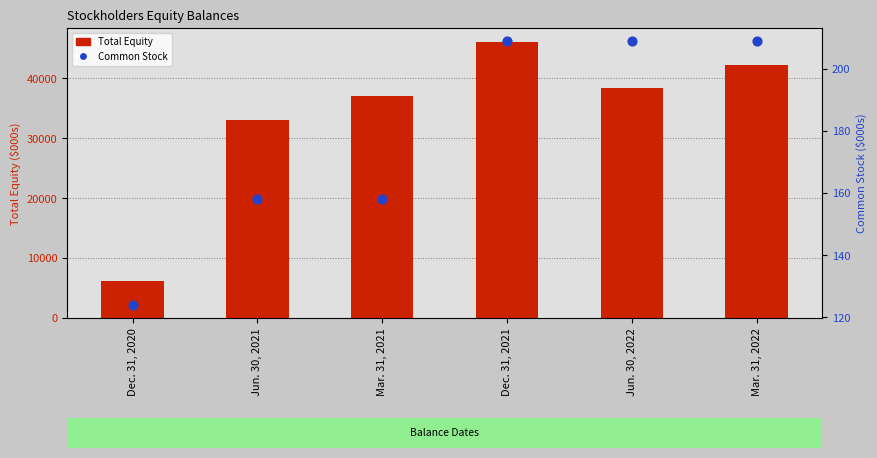

What is the total value across all series at Mar. 31, 2021?

37311